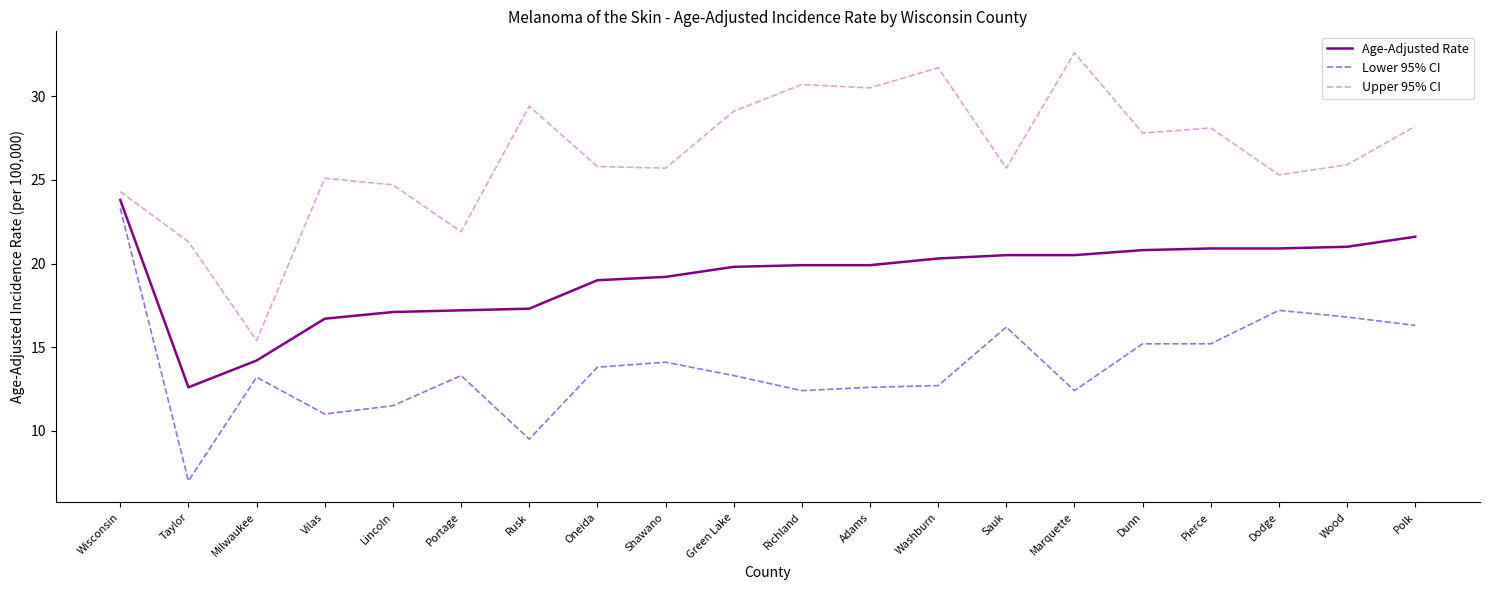

What is the maximum value shown in the chart?

32.6